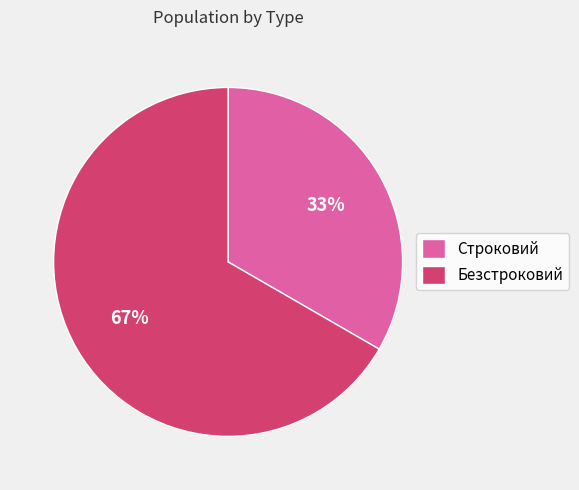

What is the ratio of the value at Безстроковий to the value at Строковий?

2.0